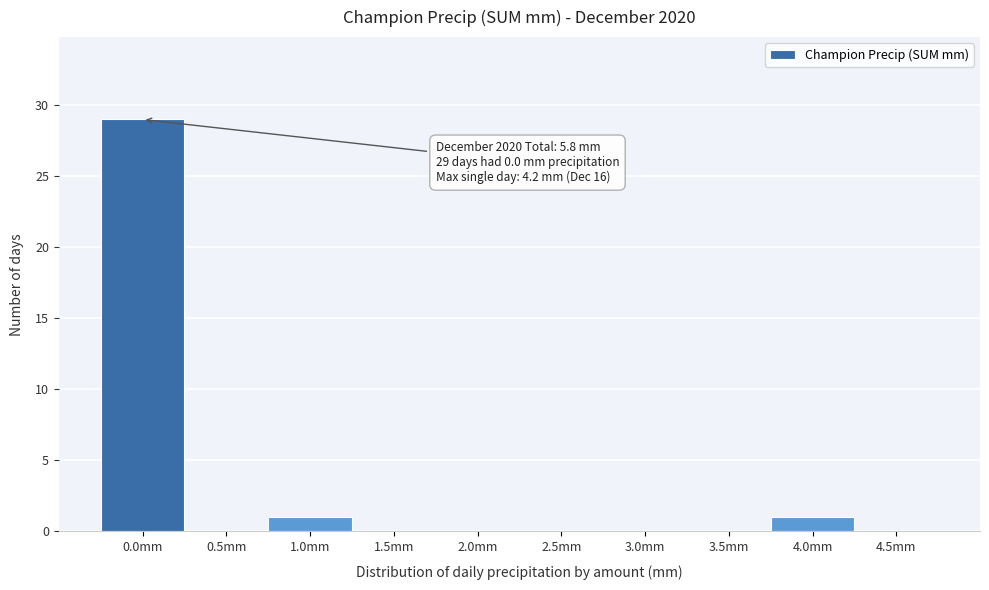

Reading right to left, extract all data points from this chart.

4.5mm=0	4.0mm=1	3.5mm=0	3.0mm=0	2.5mm=0	2.0mm=0	1.5mm=0	1.0mm=1	0.5mm=0	0.0mm=29